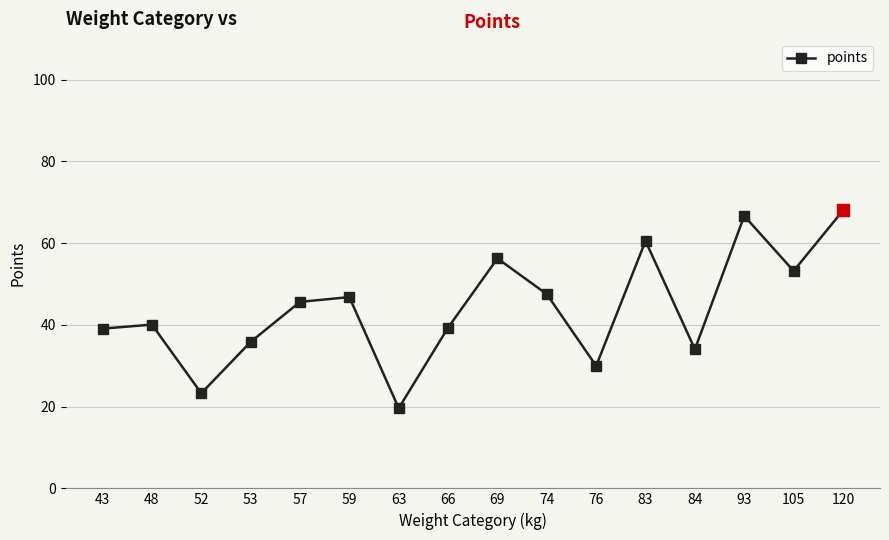

What is the sum of the values at 69 and 105?

109.5